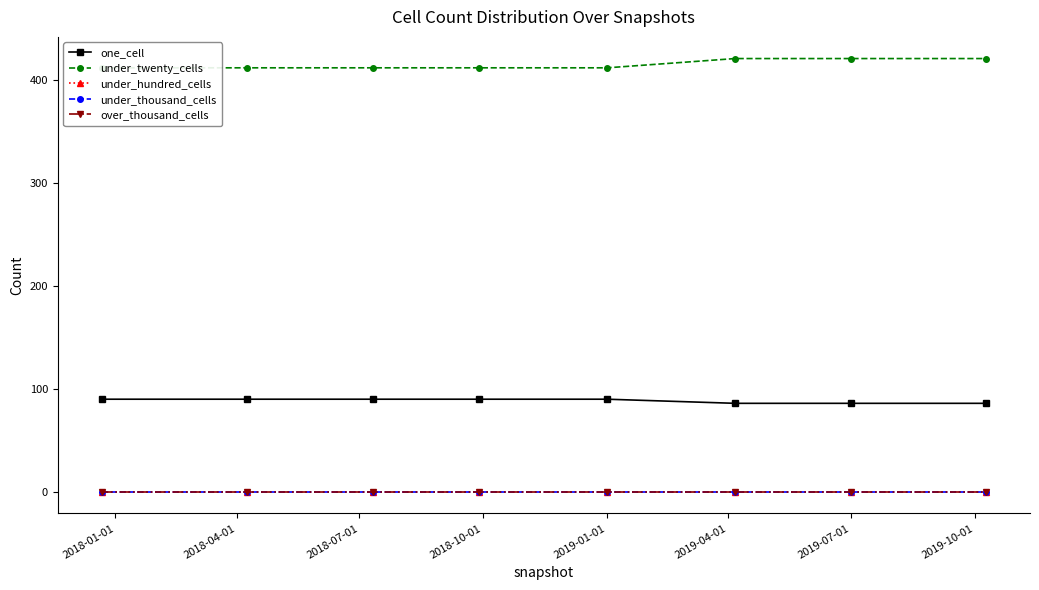

True or false: one_cell and under_thousand_cells cross at least once.

False